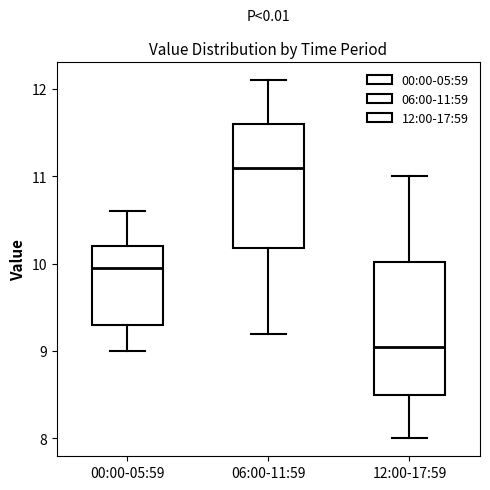

Which box has the highest median line?

06:00-11:59